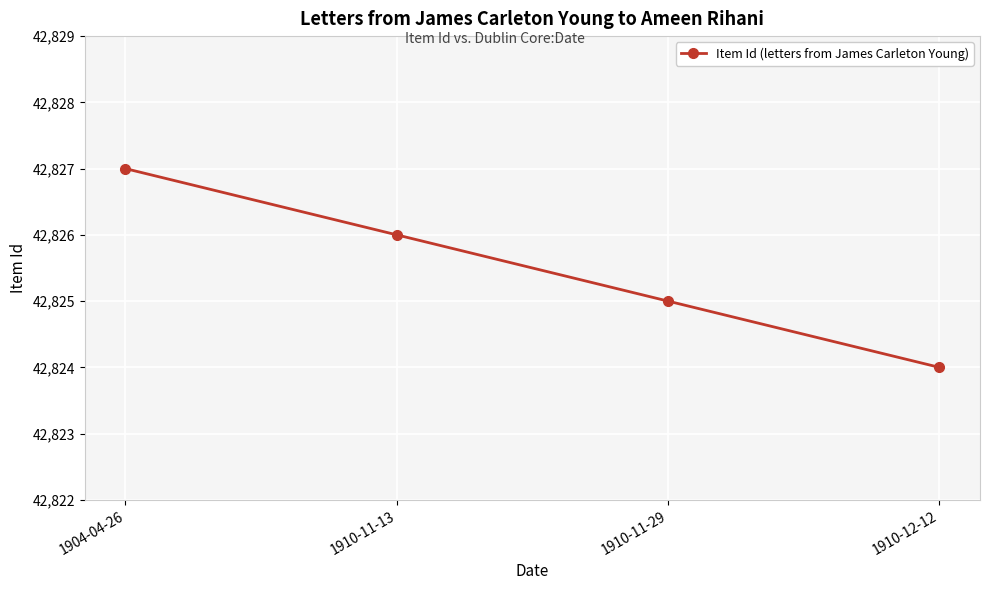

What is the sum of all values?

171302